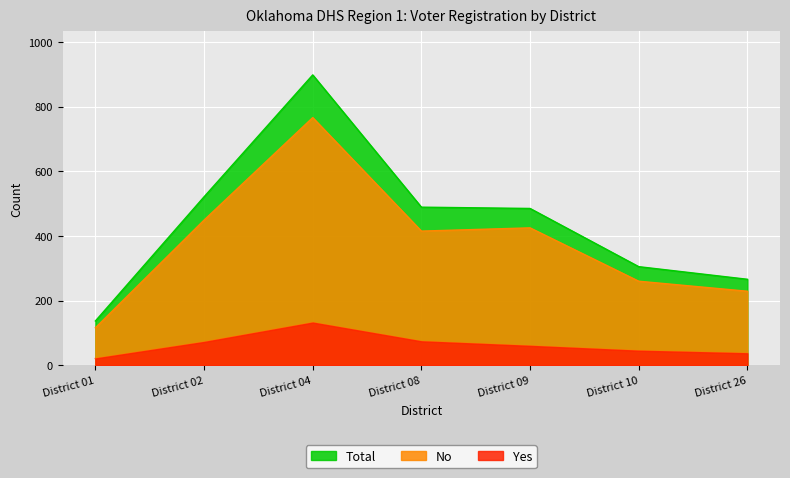

What is the sum of the Yes values at District 26 and District 04?

169